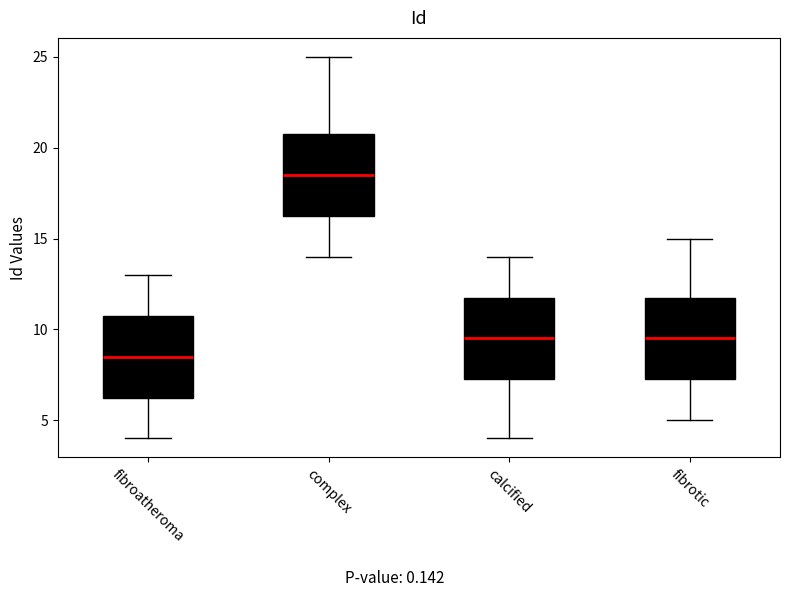

Reading left to right, read every box against the y-axis: the position of its median line, the range the box covers, and the ends of its whiskers. The values are not printed on the chart, so give them approximately, as read against the axis.

fibroatheroma: median 8.5, box 6.5 to 11.0, whiskers 4.0 to 13.0
complex: median 18.5, box 16.5 to 21.0, whiskers 14.0 to 25.0
calcified: median 9.5, box 7.5 to 12.0, whiskers 4.0 to 14.0
fibrotic: median 9.5, box 7.5 to 12.0, whiskers 5.0 to 15.0